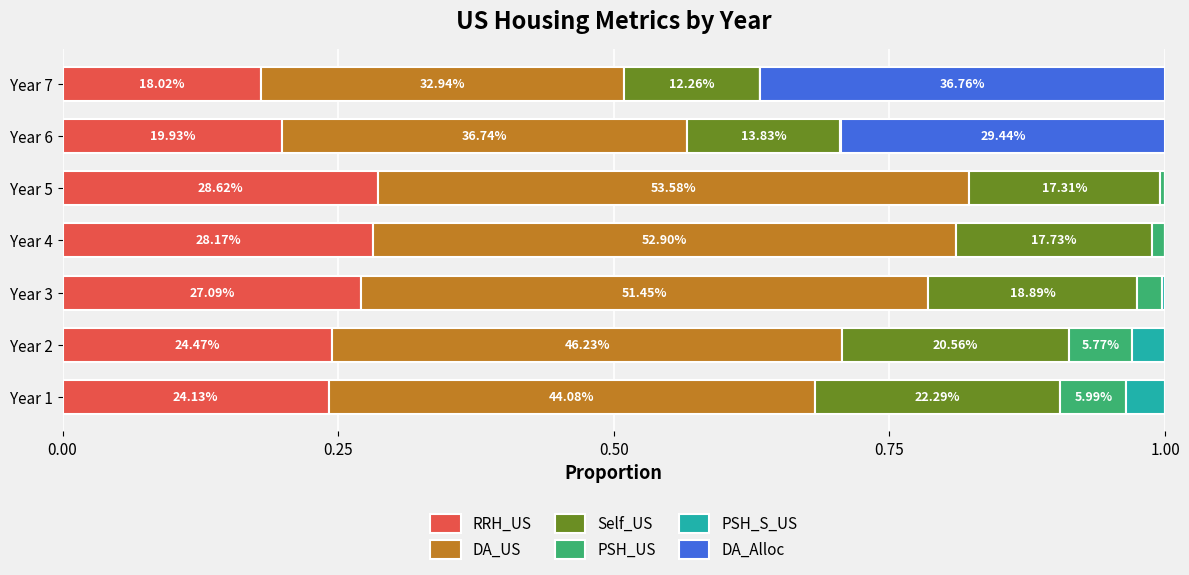

What is the average value of the DA_Alloc series?

0.1